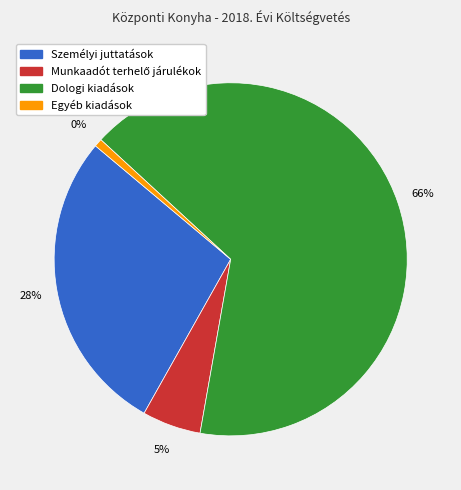

What is the change in value from Személyi juttatások to Munkaadót terhelő járulékok?

-23001858.8